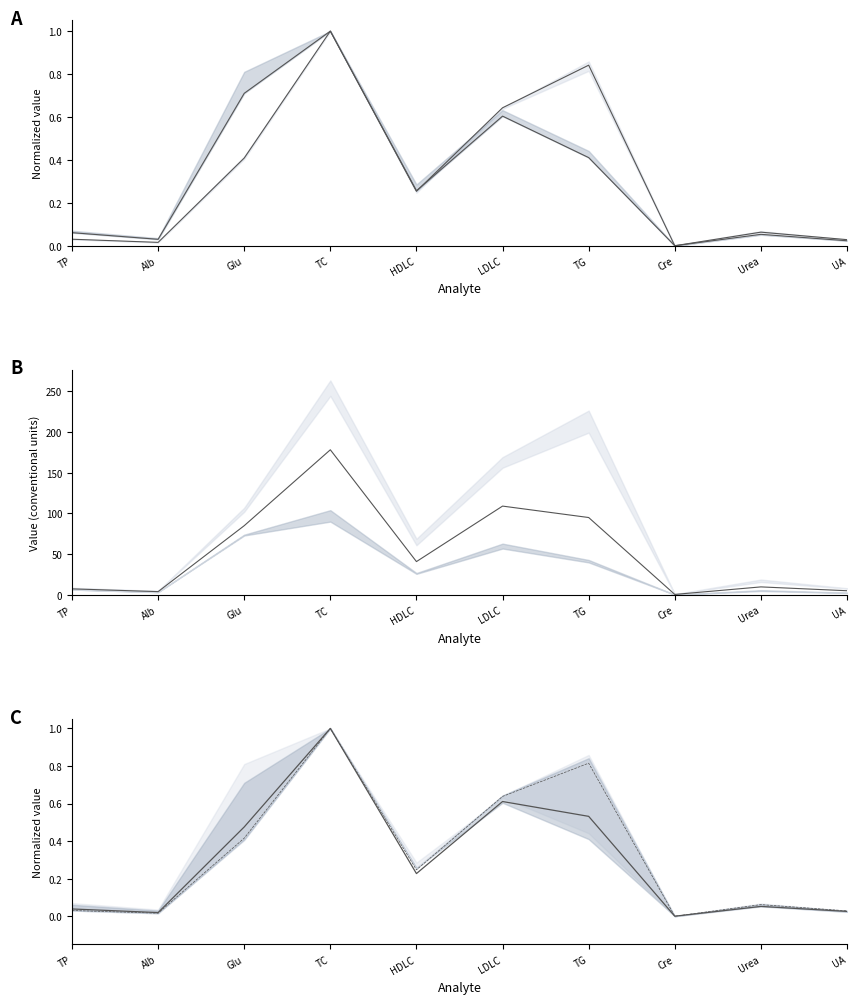

True or false: Me norm (Males+Females) and UL-L norm (Males+Females) cross at least once.

False